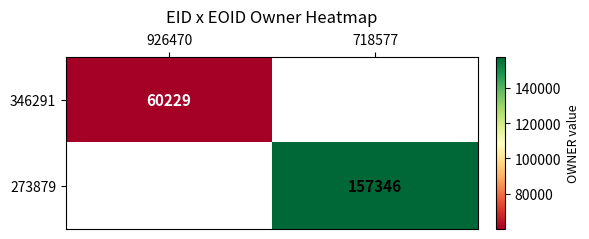

Is the value of 346291 at 926470 greater than the value of 273879 at 718577?

No